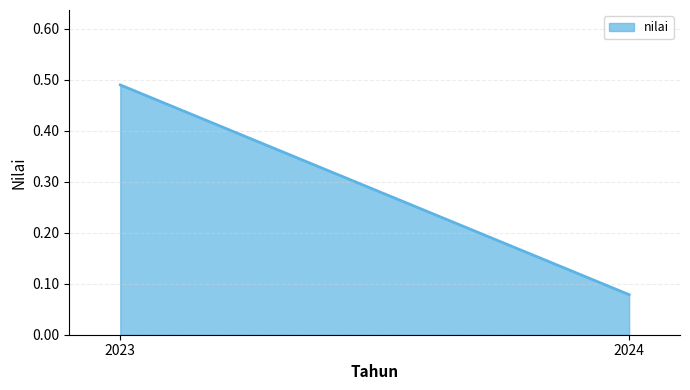

Count the values in the range 0 to 1.

2